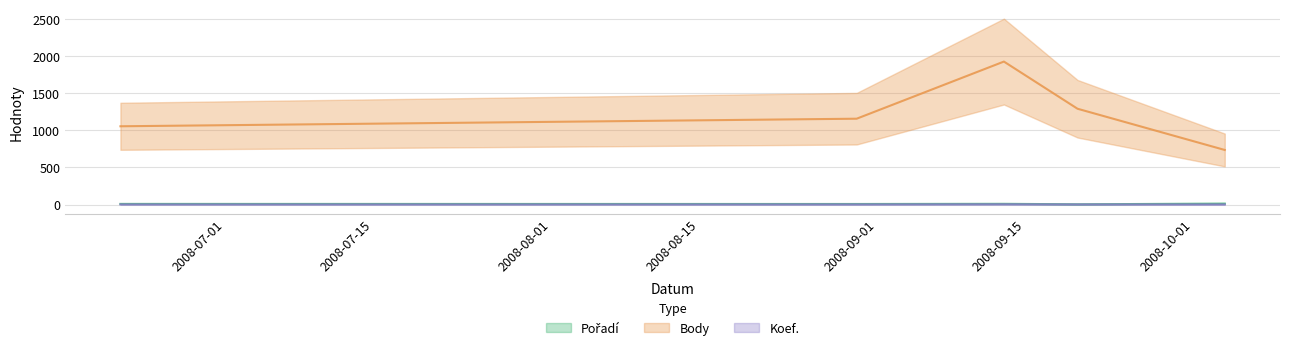

True or false: Body has more than 0 points higher than both neighbors.

True